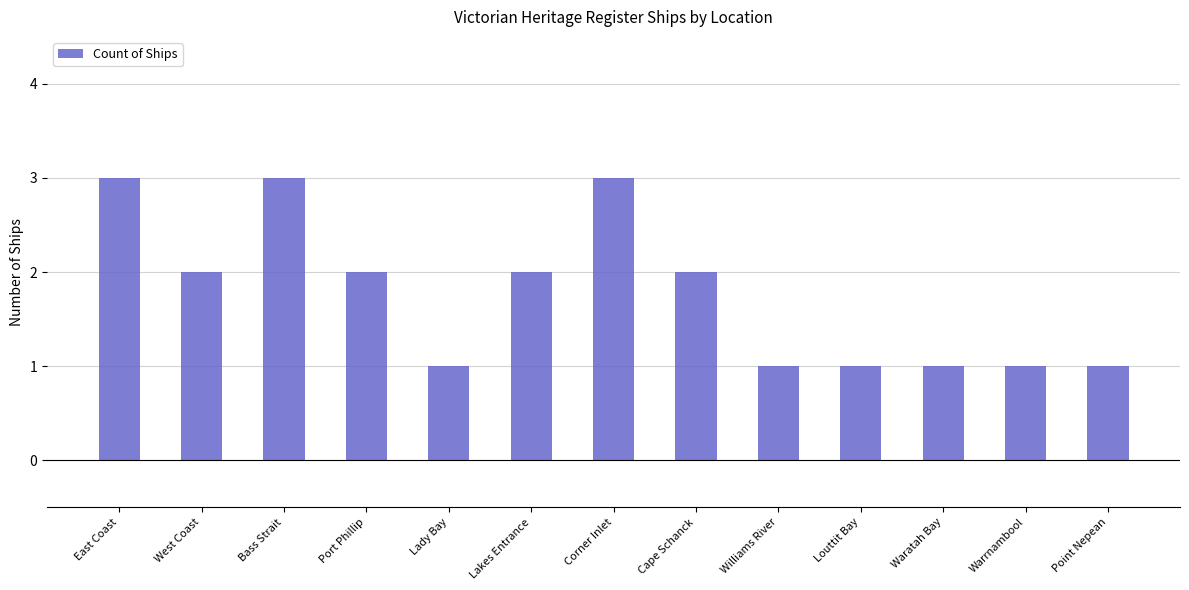

What is the label of the 4th bar from the right?

Louttit Bay